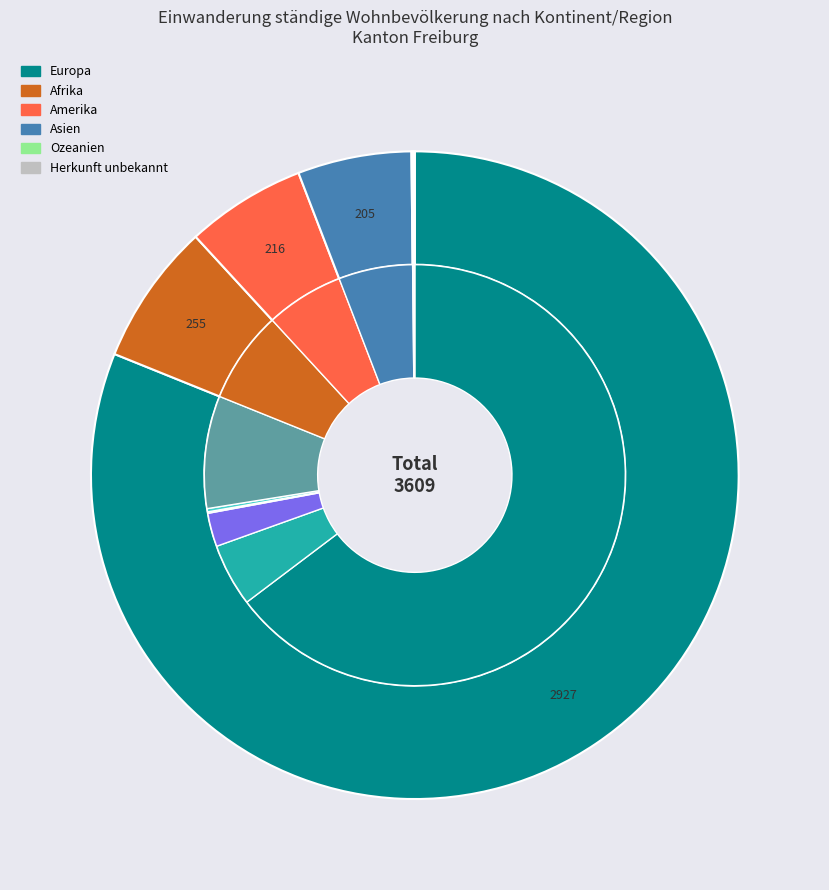

What portion of the pie excludes Afrika?

92.9%